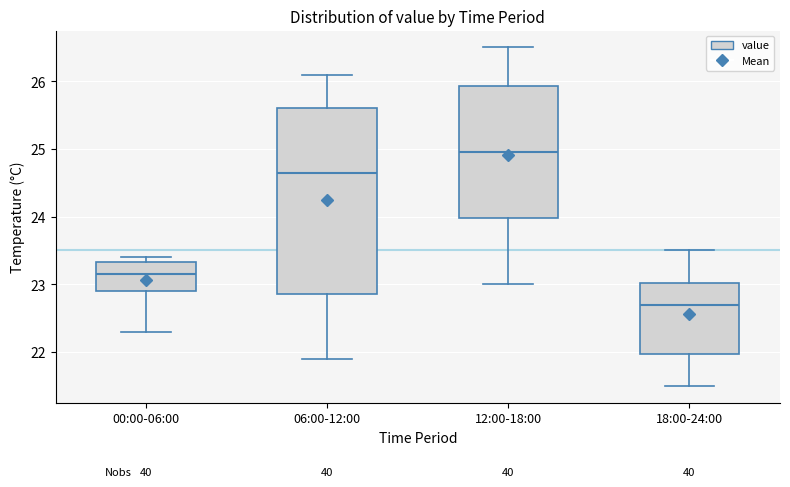

Reading left to right, read every box against the y-axis: the position of its median line, the range the box covers, and the ends of its whiskers. The values are not printed on the chart, so give them approximately, as read against the axis.

00:00-06:00: median 23.2, box 22.9 to 23.3, whiskers 22.3 to 23.4
06:00-12:00: median 24.7, box 22.9 to 25.6, whiskers 21.9 to 26.1
12:00-18:00: median 25.0, box 24.0 to 25.9, whiskers 23.0 to 26.5
18:00-24:00: median 22.7, box 22.0 to 23.0, whiskers 21.5 to 23.5